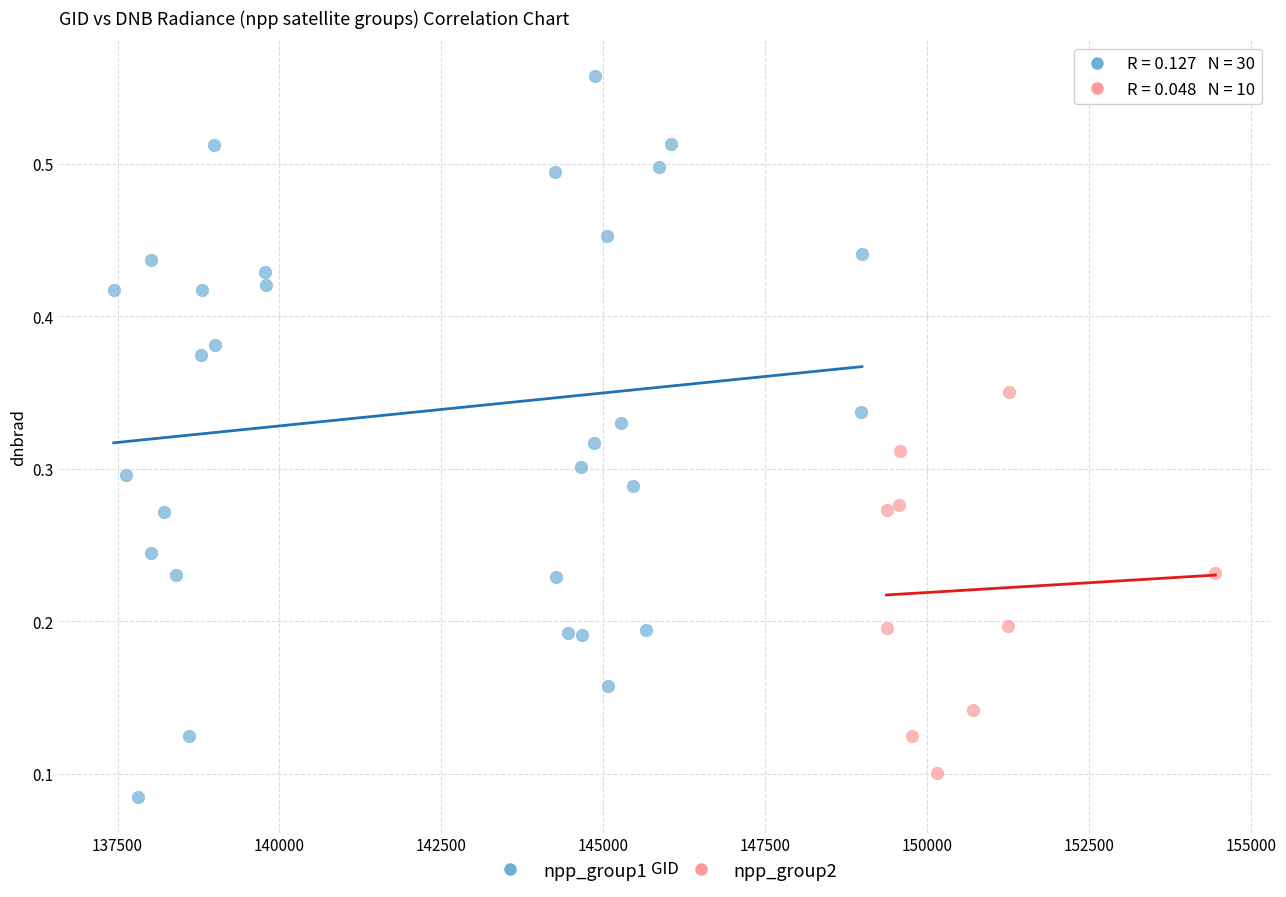

Which series has the widest spread of Y values?

npp_group1